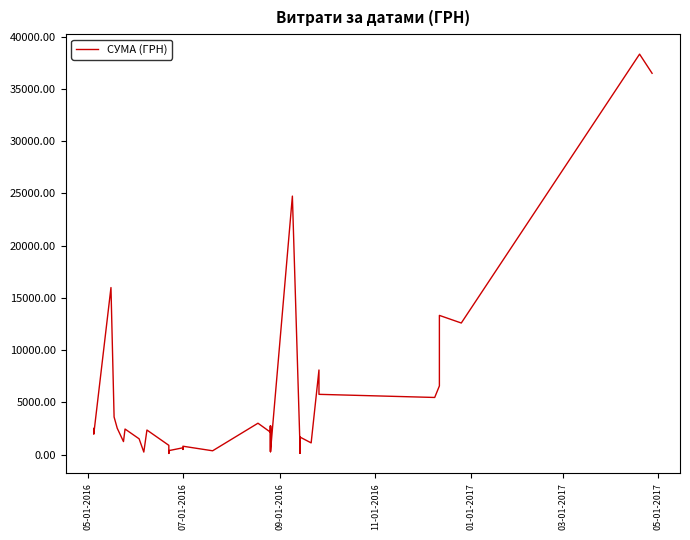

What is the difference between the second highest and minimum values?

36382.0